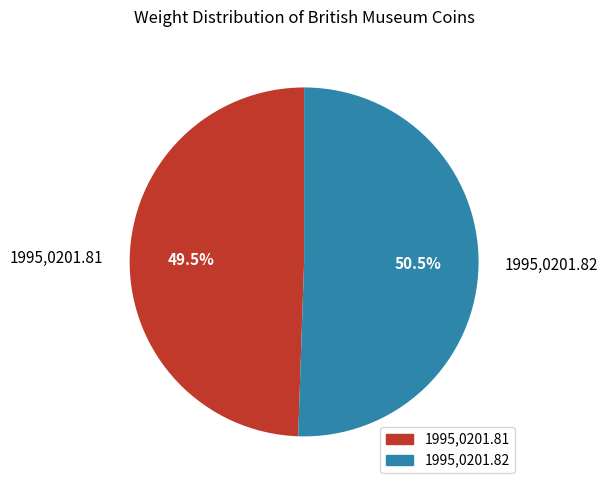

To the nearest percent, what is the average slice percentage?

50%